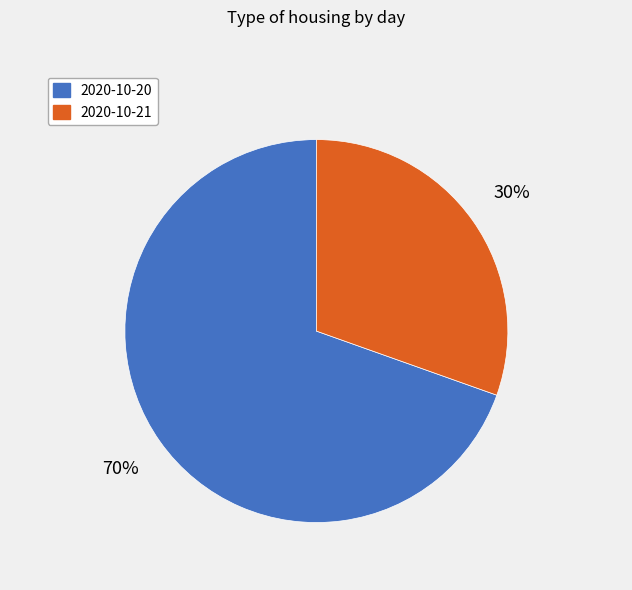

Do 2020-10-20 and 2020-10-21 together represent more than half of the pie?

Yes